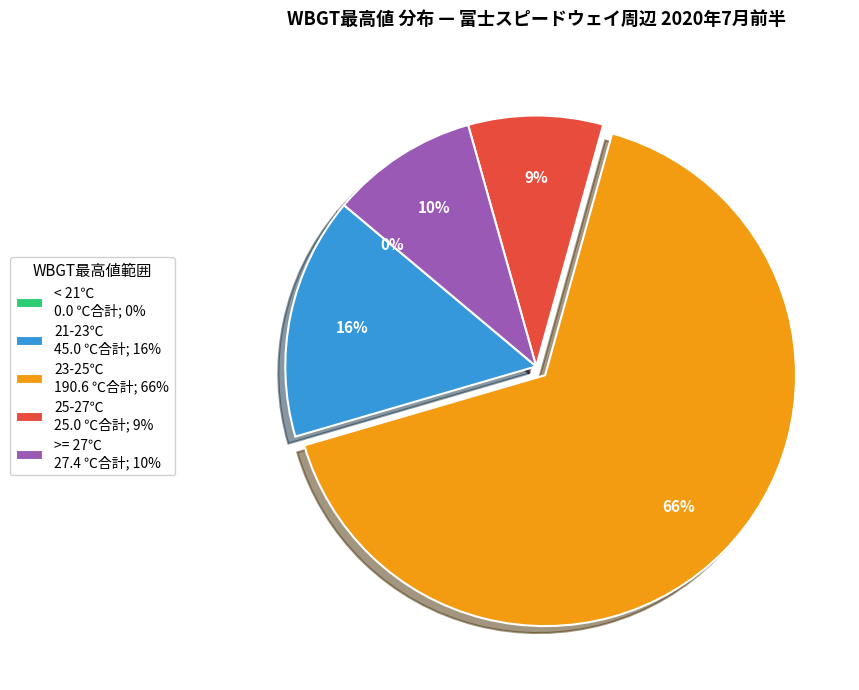

True or false: 2020-7-9 accounts for 1% of the total.

False